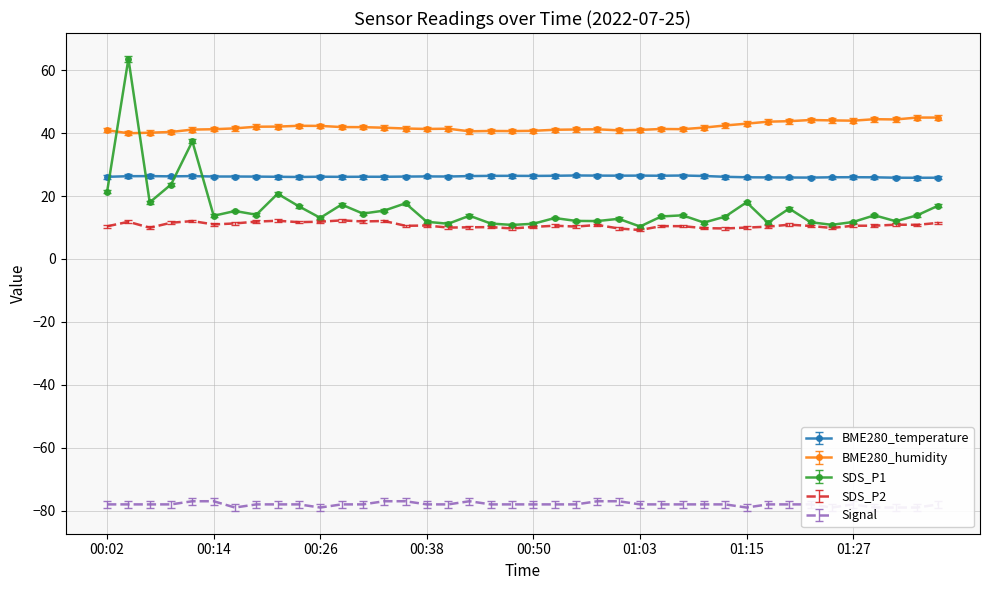

Which series has the largest total across all categories?

BME280_humidity